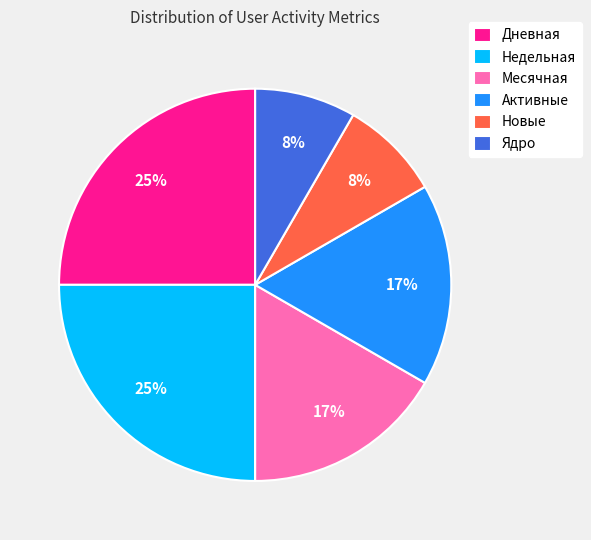

The Месячная slice represents 2% of the pie. True or false?

False